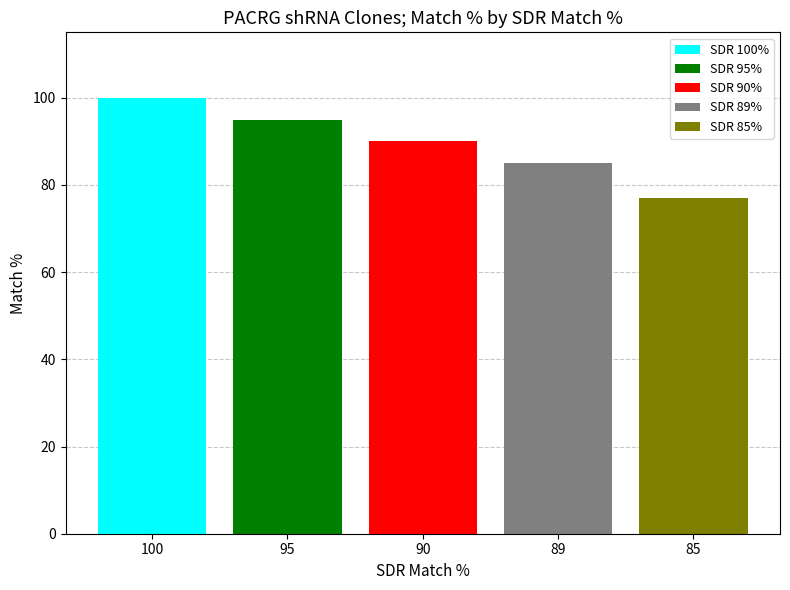

True or false: SDR 90% has a value of 48 at 90.

False